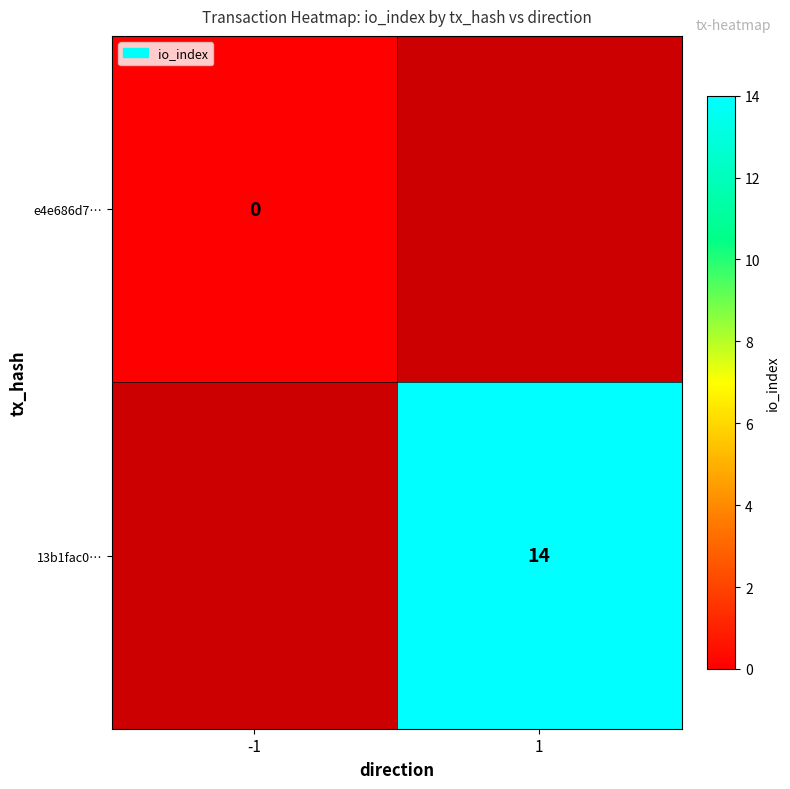

True or false: 13b1fac0… has a value of 6 at 1.

False